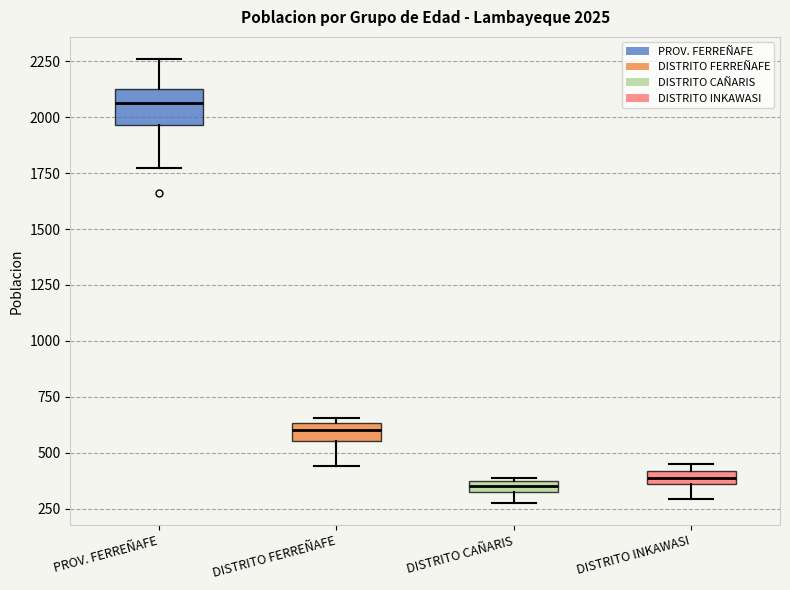

Comparing the boxes themselves (not the whiskers), which one is the tallest?

PROV. FERREÑAFE